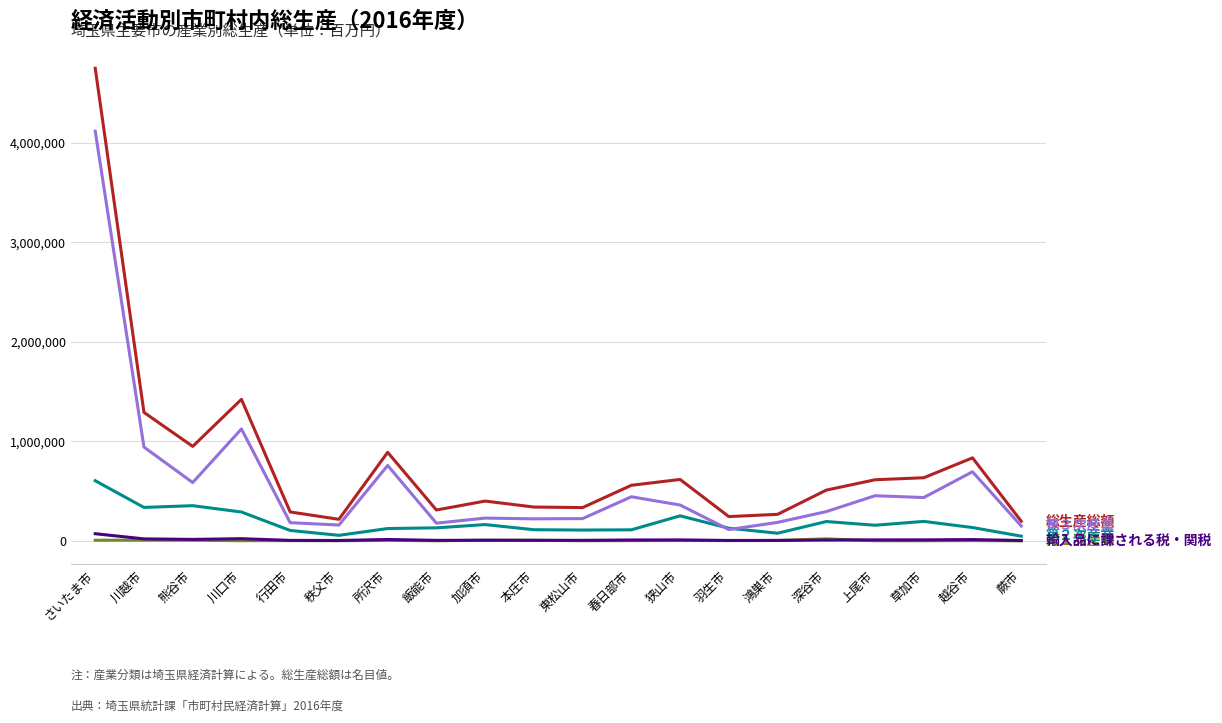

Which label corresponds to the largest value in the chart?

さいたま市